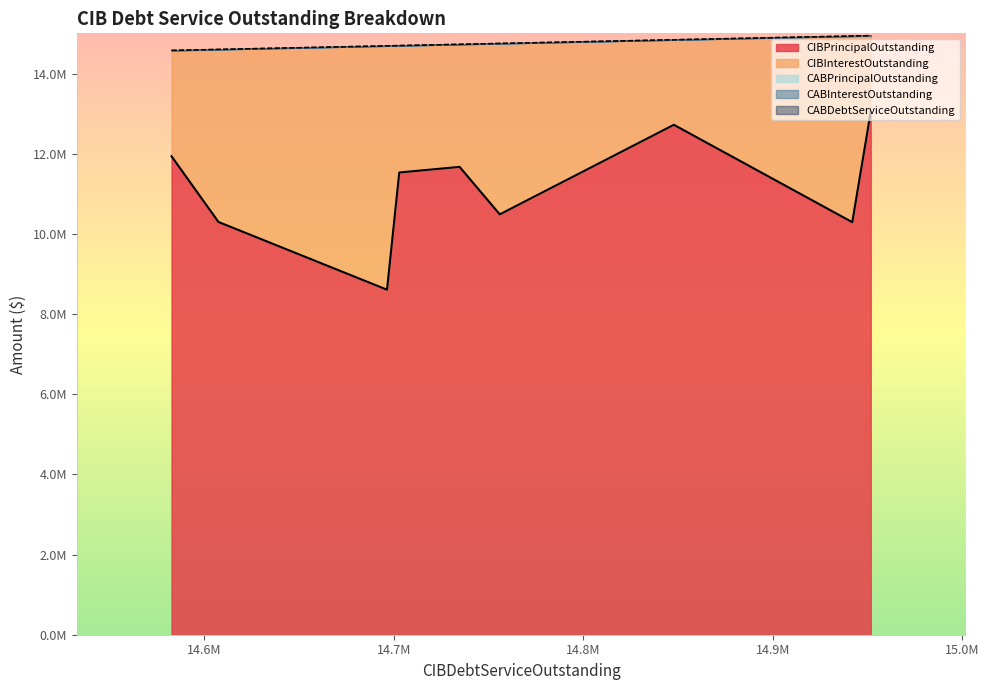

True or false: CIBPrincipalOutstanding and CIBInterestOutstanding cross at least once.

False